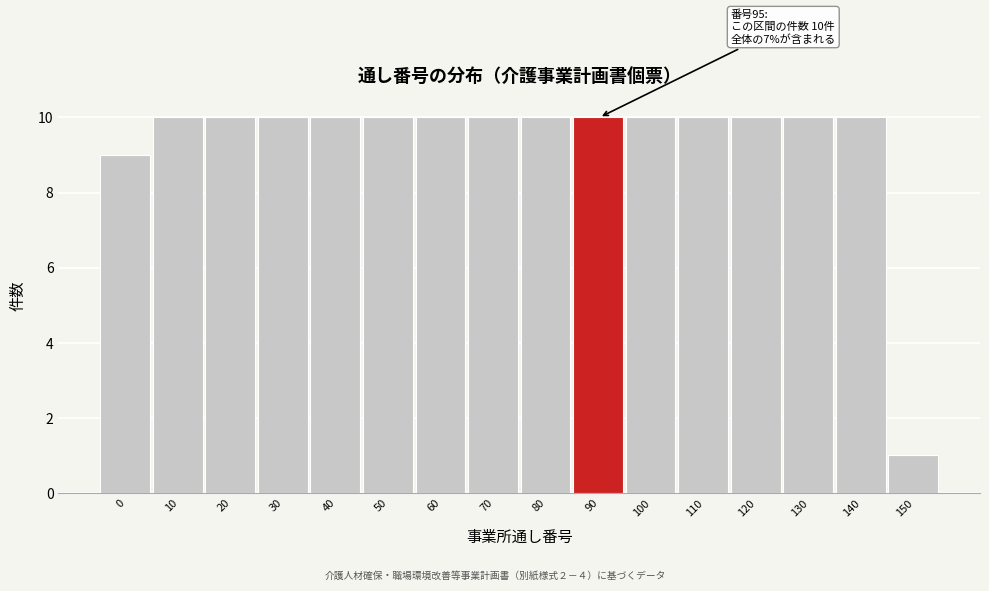

Reading left to right, list all the values displayed in this chart.

0=9	10=10	20=10	30=10	40=10	50=10	60=10	70=10	80=10	90=10	100=10	110=10	120=10	130=10	140=10	150=1